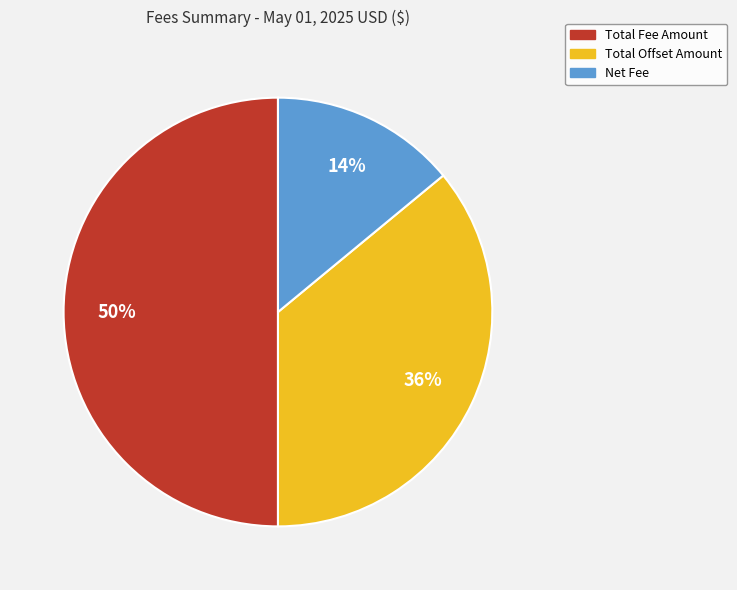

Approximately how many times larger is the value at Total Offset Amount compared to Total Fee Amount?

0.7